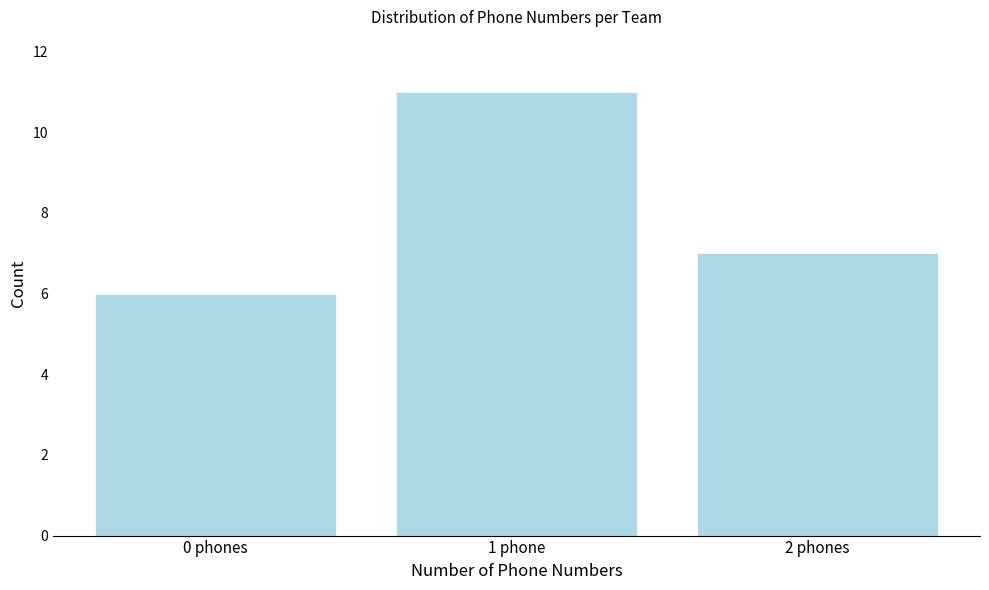

Reading left to right, what are all the values shown in this chart?

6	11	7